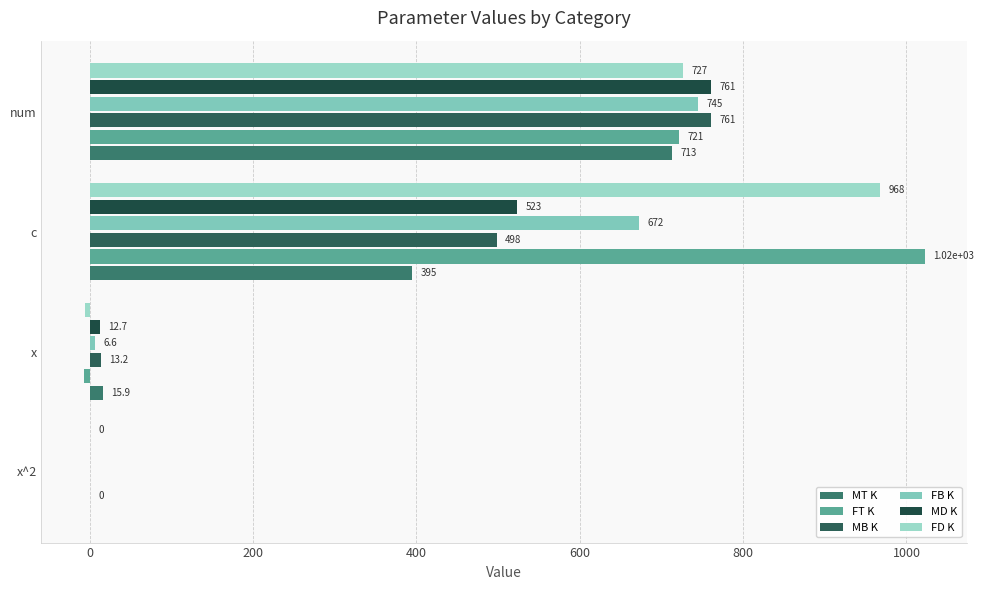

Count the number of categories in the chart.

4